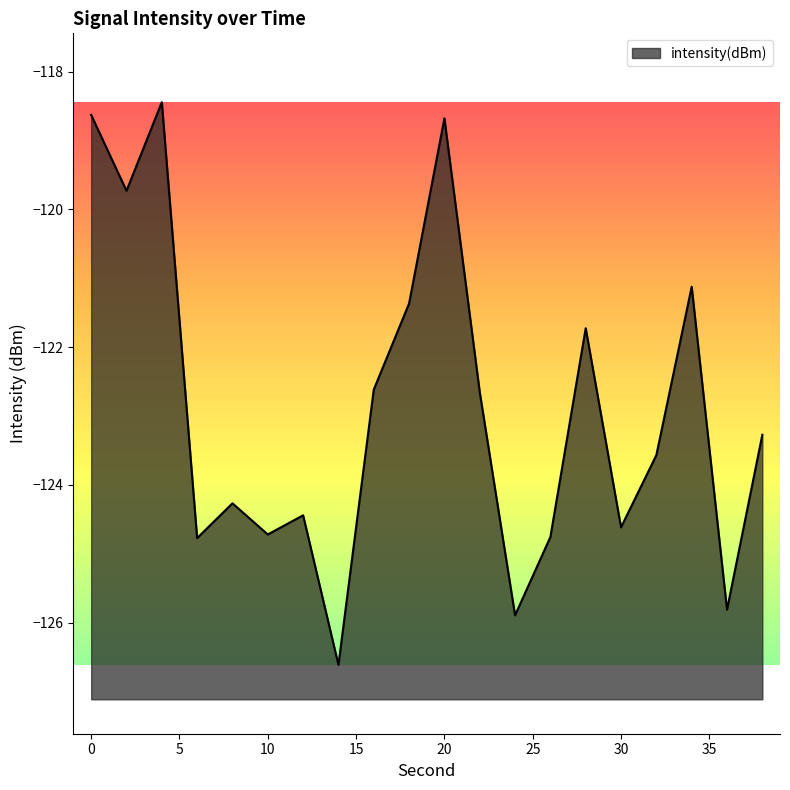

How many lines are shown in the chart?

1